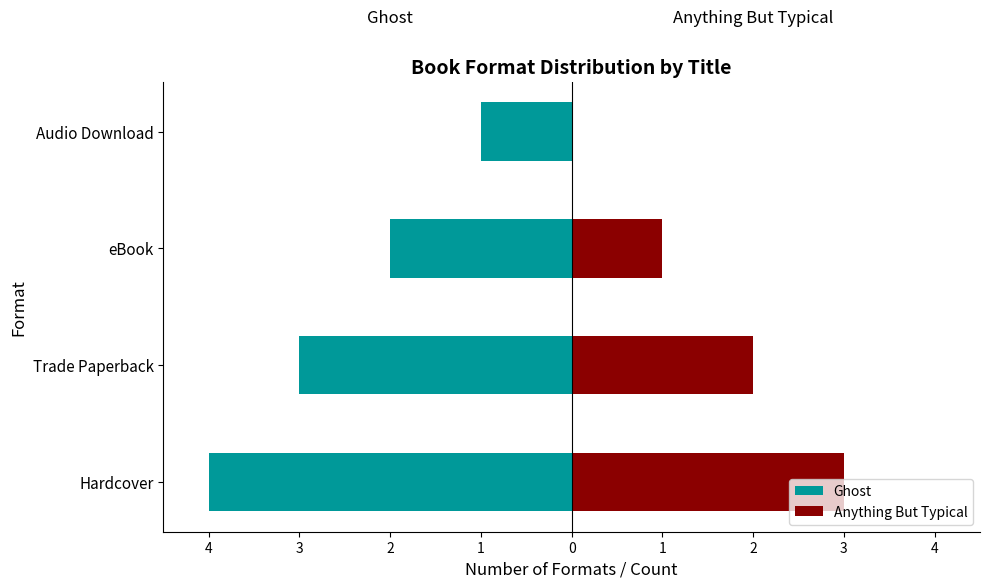

Where is Ghost nearest to the value -2?

eBook